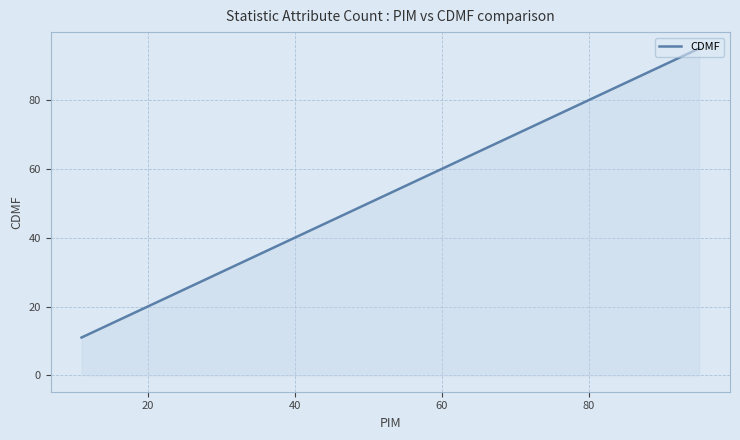

What is the difference between the maximum and minimum values?

84.0